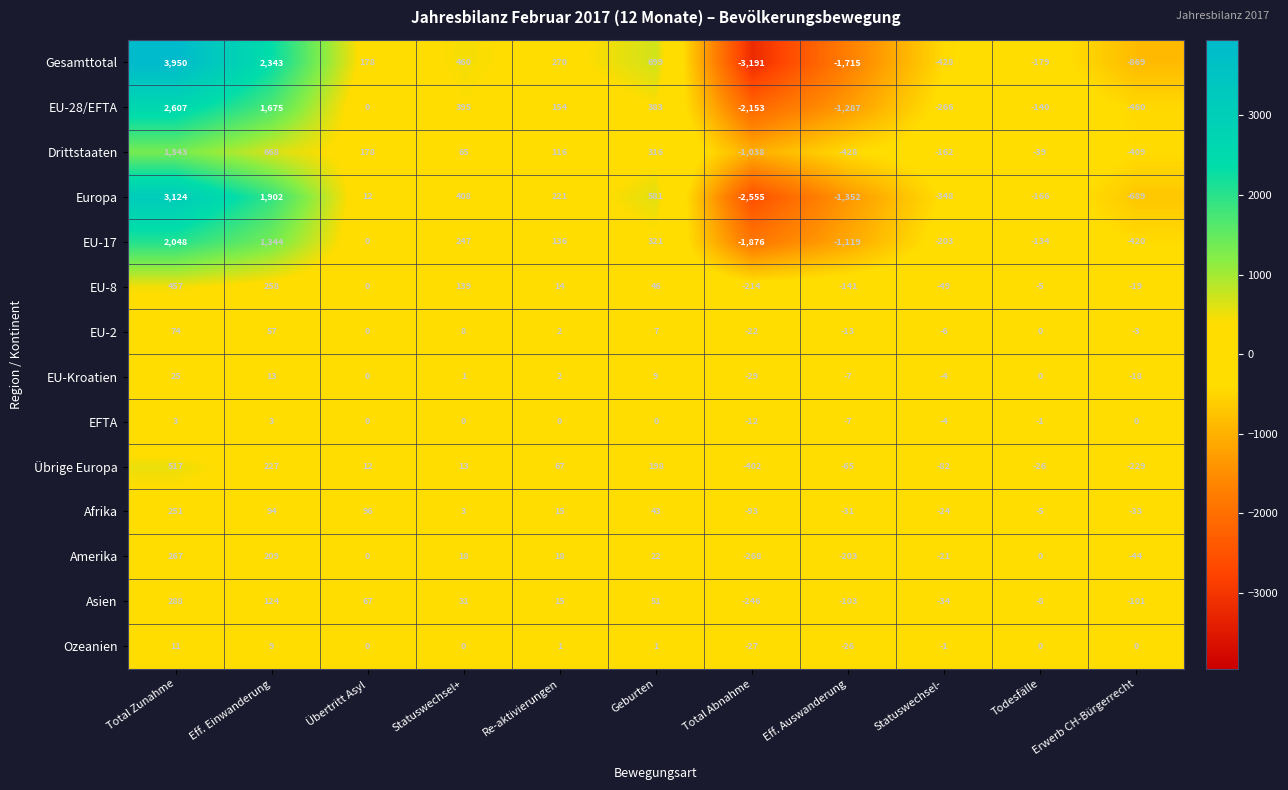

How many data points does each series have?

11